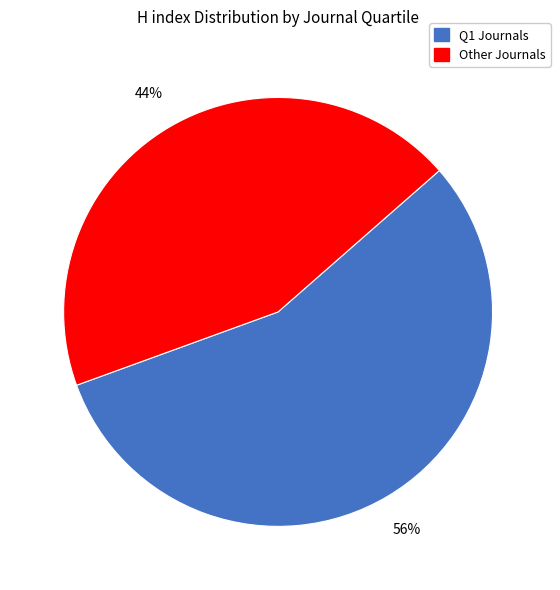

To the nearest percent, what is the average slice percentage?

50%